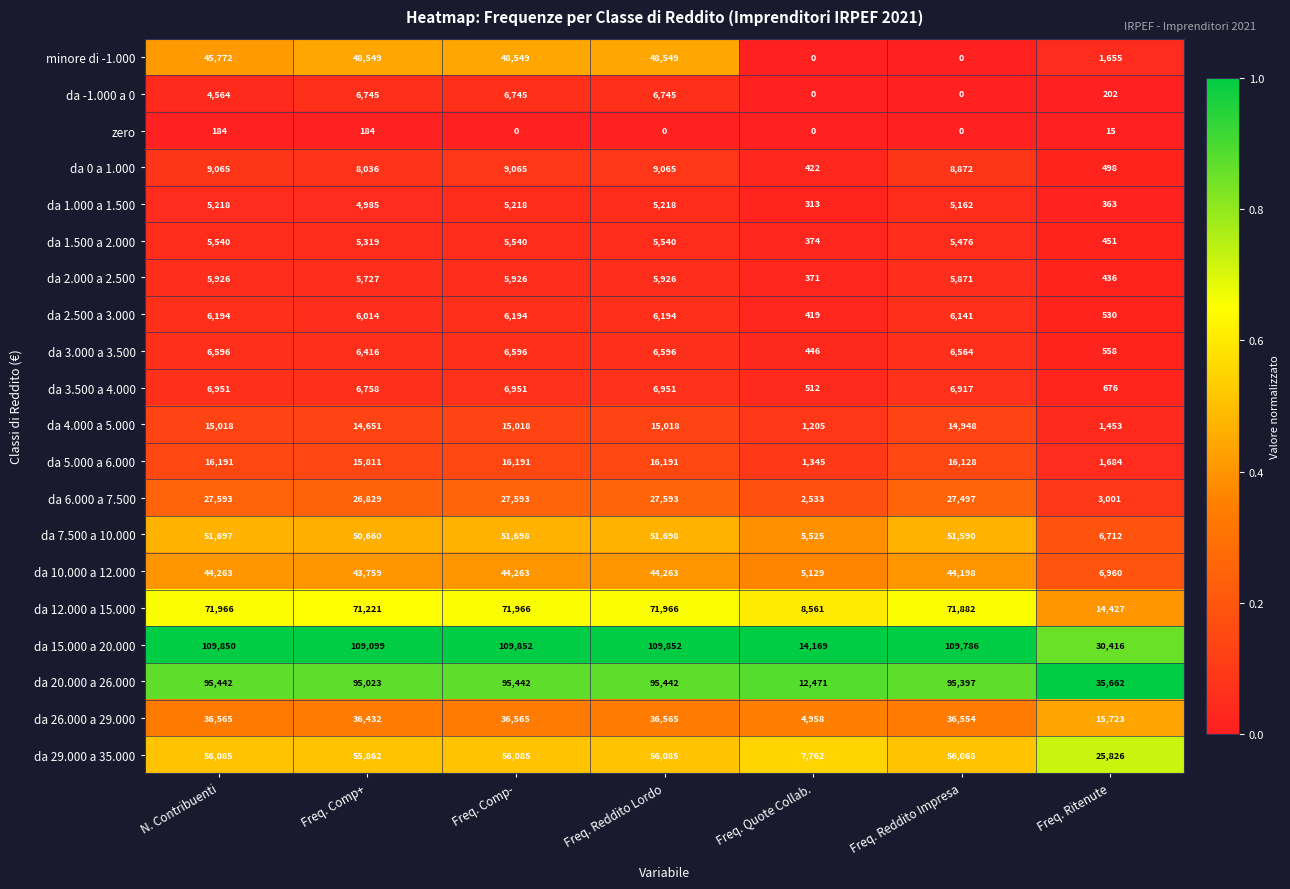

What is the difference between the second highest and minimum values in the da 5.000 a 6.000 series?

14846